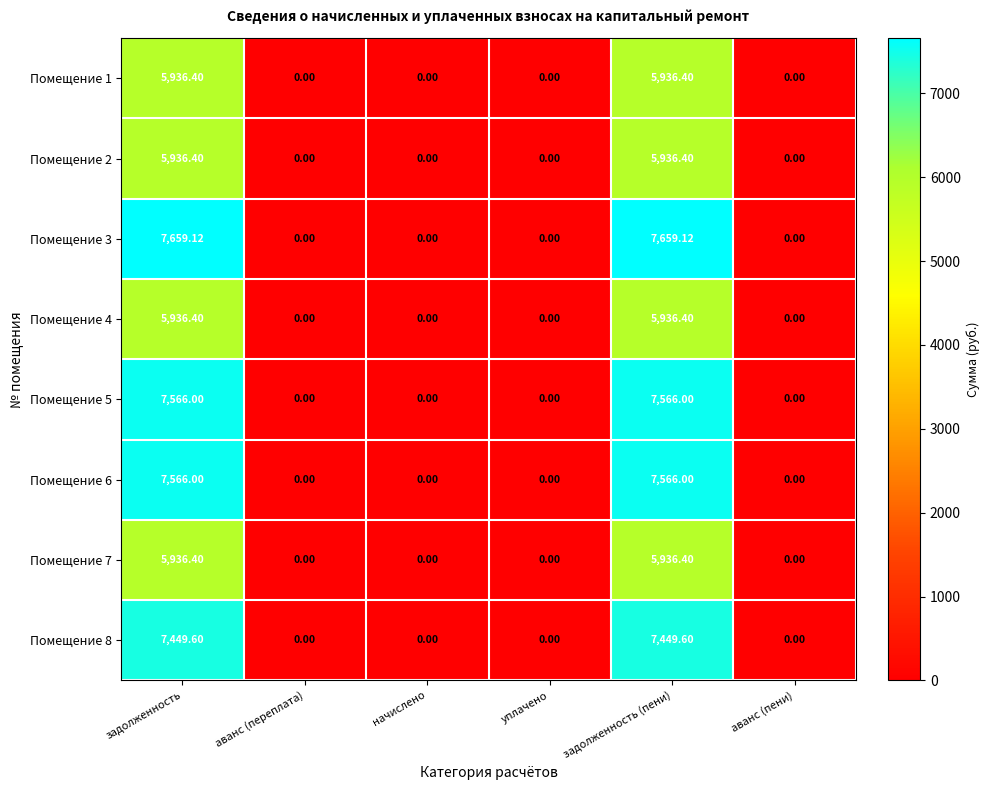

Reading left to right, what are all the values shown in this chart?

Помещение 1: задолженность=5936.4	аванс (переплата)=0.0	начислено=0.0	уплачено=0.0	задолженность (пени)=5936.4	аванс (пени)=0.0
Помещение 2: задолженность=5936.4	аванс (переплата)=0.0	начислено=0.0	уплачено=0.0	задолженность (пени)=5936.4	аванс (пени)=0.0
Помещение 3: задолженность=7659.1	аванс (переплата)=0.0	начислено=0.0	уплачено=0.0	задолженность (пени)=7659.1	аванс (пени)=0.0
Помещение 4: задолженность=5936.4	аванс (переплата)=0.0	начислено=0.0	уплачено=0.0	задолженность (пени)=5936.4	аванс (пени)=0.0
Помещение 5: задолженность=7566.0	аванс (переплата)=0.0	начислено=0.0	уплачено=0.0	задолженность (пени)=7566.0	аванс (пени)=0.0
Помещение 6: задолженность=7566.0	аванс (переплата)=0.0	начислено=0.0	уплачено=0.0	задолженность (пени)=7566.0	аванс (пени)=0.0
Помещение 7: задолженность=5936.4	аванс (переплата)=0.0	начислено=0.0	уплачено=0.0	задолженность (пени)=5936.4	аванс (пени)=0.0
Помещение 8: задолженность=7449.6	аванс (переплата)=0.0	начислено=0.0	уплачено=0.0	задолженность (пени)=7449.6	аванс (пени)=0.0